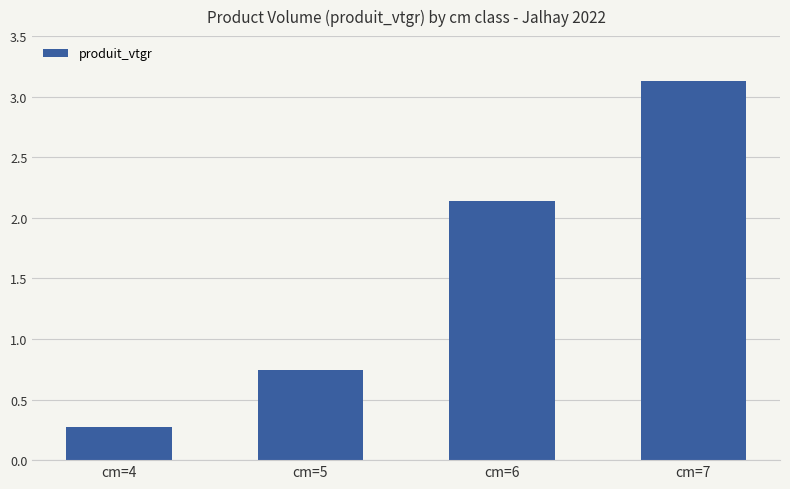

The chart shows a value of 4.2 at cm=7. True or false?

False